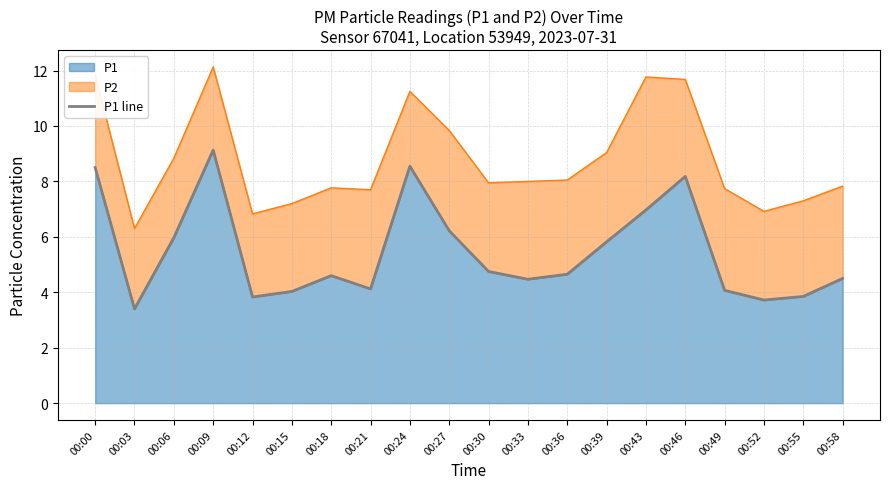

Reading right to left, list all the values displayed in this chart.

00:58=4.5	00:55=3.9	00:52=3.7	00:49=4.1	00:46=8.2	00:43=7.0	00:39=5.8	00:36=4.7	00:33=4.5	00:30=4.8	00:27=6.2	00:24=8.6	00:21=4.1	00:18=4.6	00:15=4.0	00:12=3.8	00:09=9.1	00:06=6.0	00:03=3.4	00:00=8.5